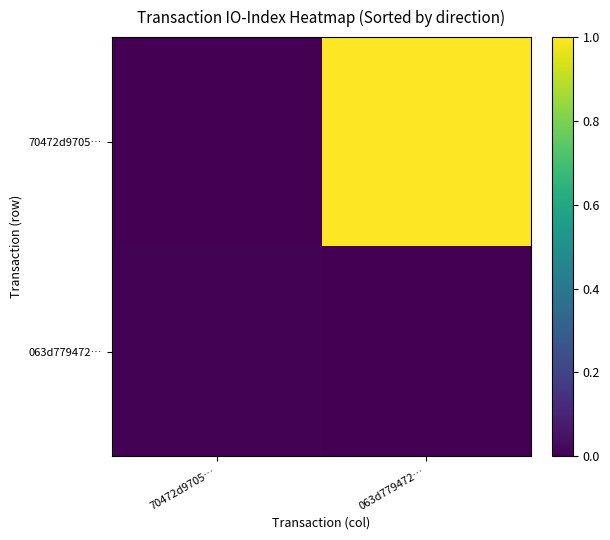

Reading left to right, extract all data points from this chart.

70472d9705…: 70472d9705…=0.0	063d779472…=1.0
063d779472…: 70472d9705…=0.0	063d779472…=0.0